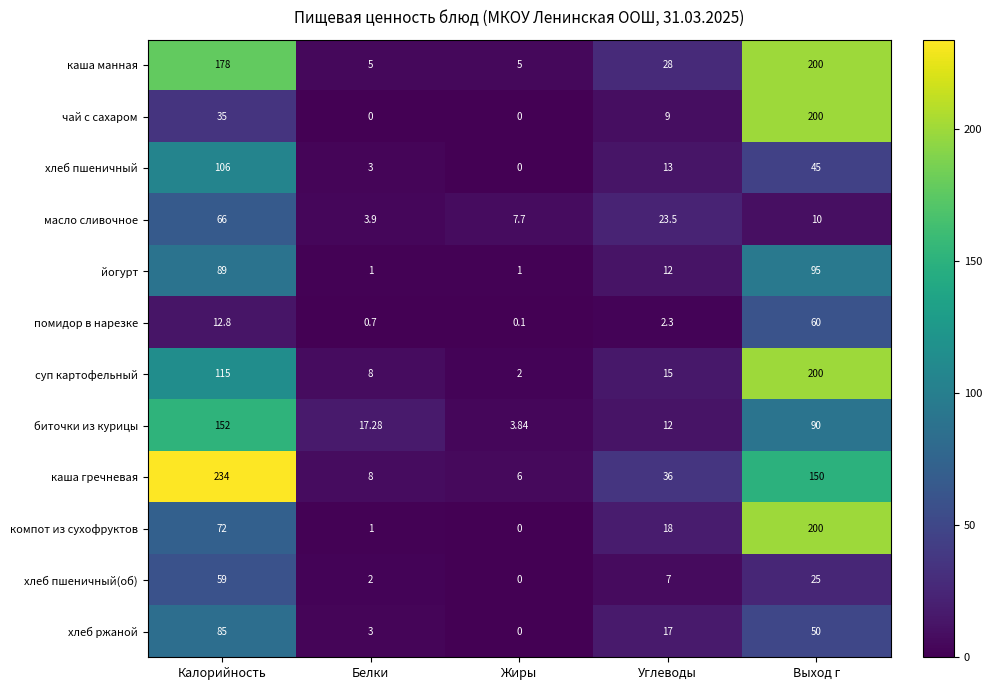

Which series has the largest total across all categories?

каша гречневая